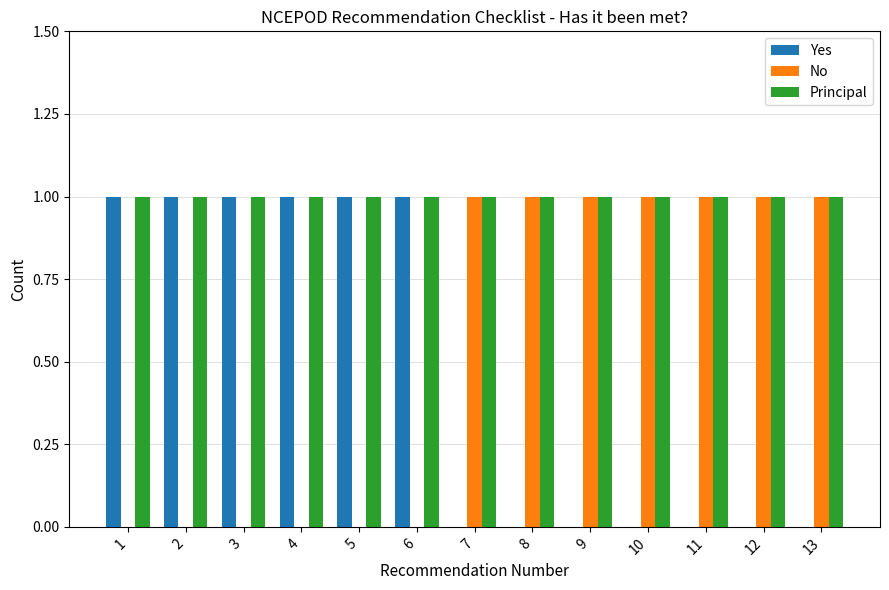

Is it true that No equals 0 at 4?

True